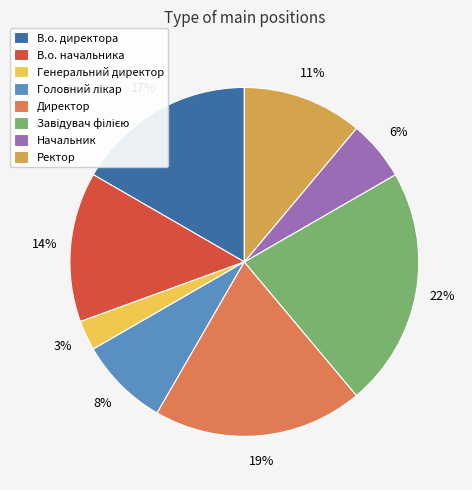

To the nearest percent, what is the combined percentage of Ректор and Генеральний директор?

14%